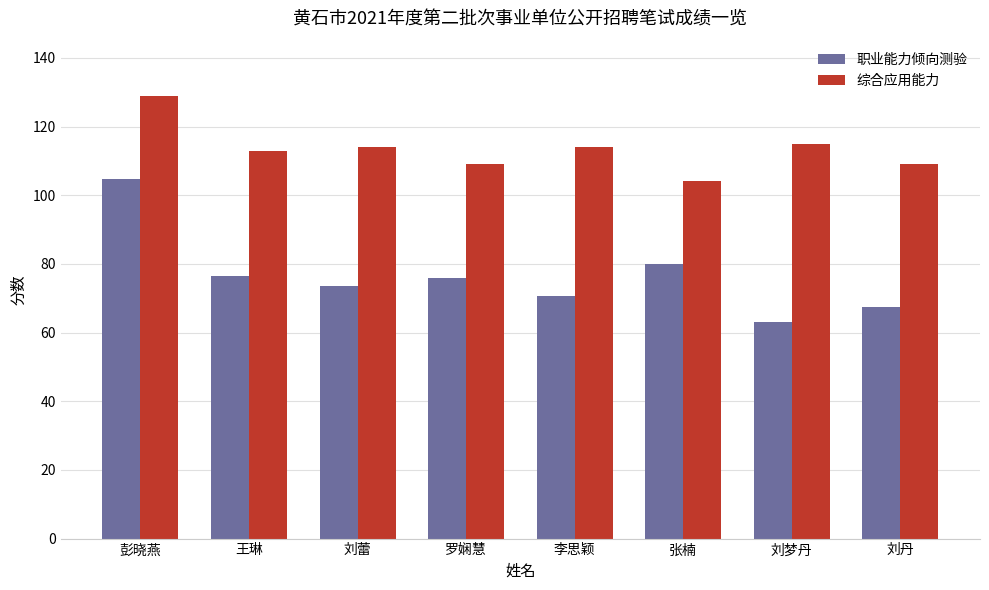

What is the label of the 2nd bar from the right?

刘梦丹